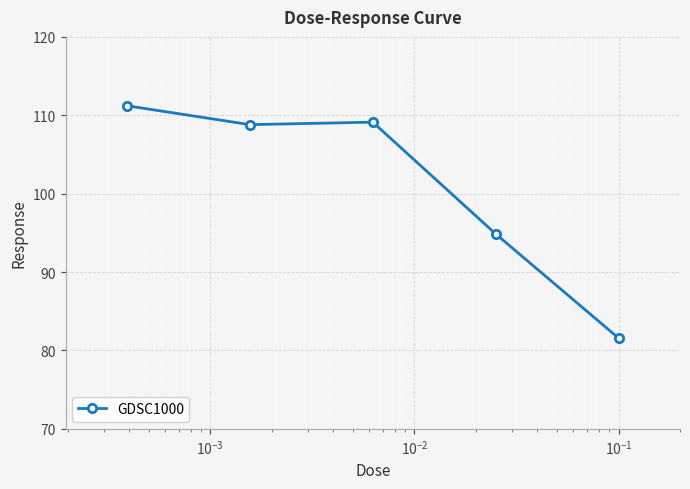

Reading right to left, what are all the values shown in this chart?

81.6	94.9	109.1	108.8	111.2